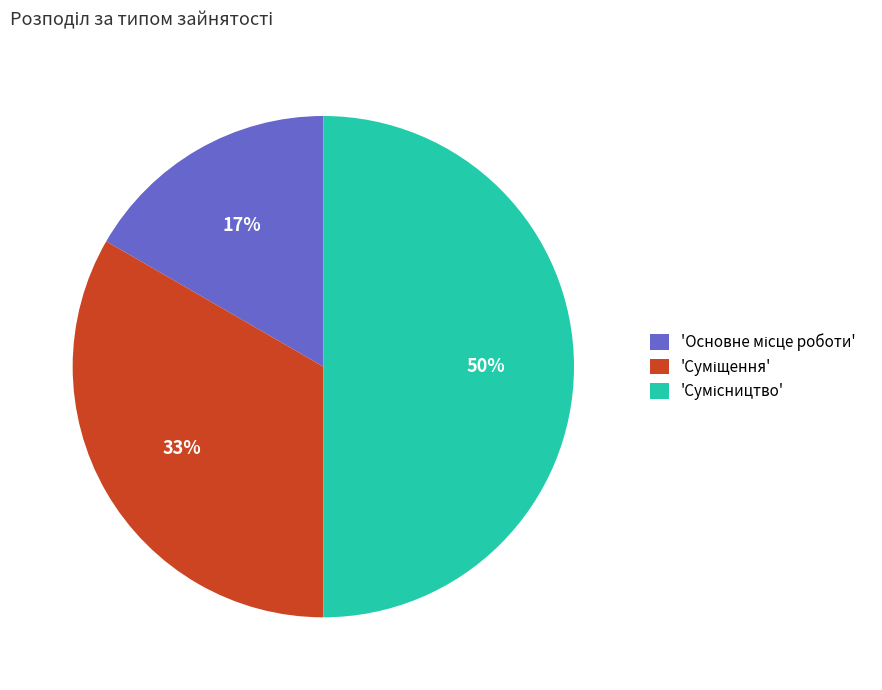

To the nearest percent, what is the difference between the largest and smallest slice percentages?

33%